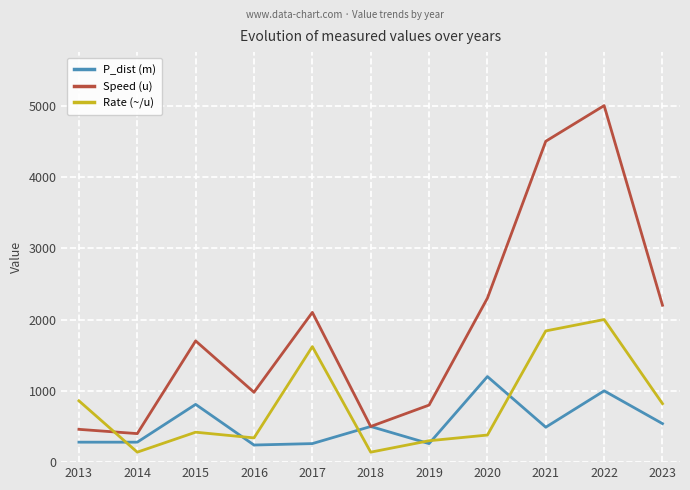

What is the sum of the Speed (u) values at 2016 and 2019?

1780.0